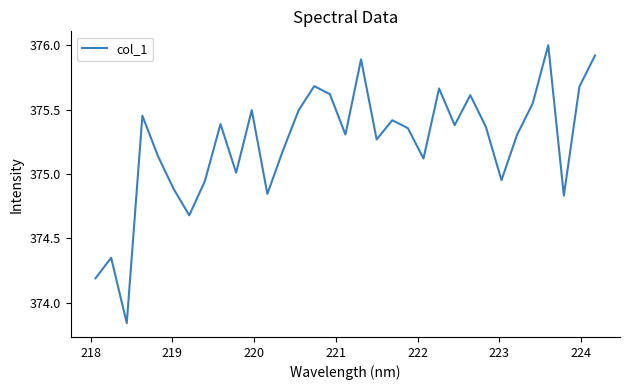

What is the difference between the maximum and minimum values?

2.2